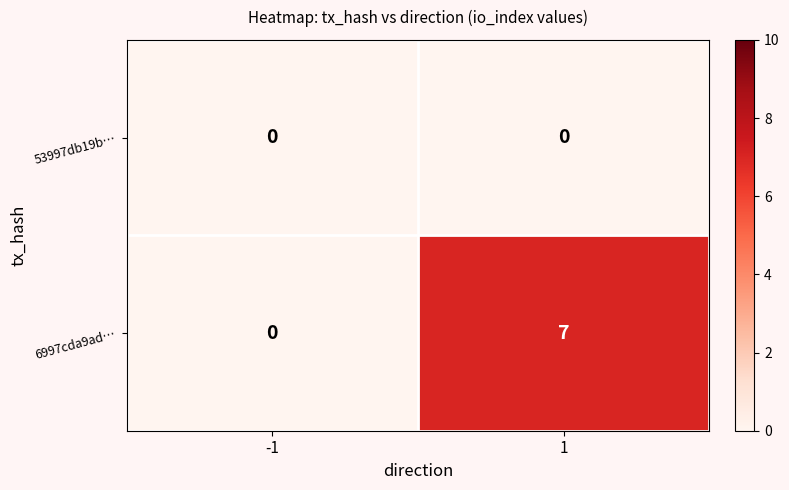

What is the difference between the highest and lowest values at 1?

7